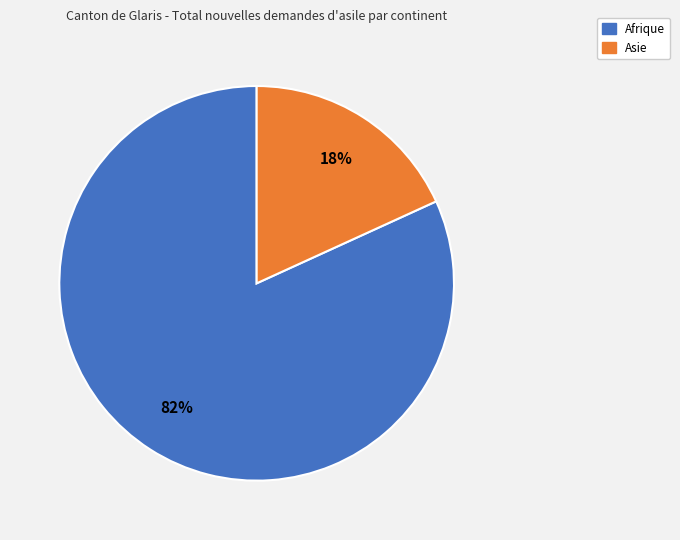

Count the number of slices in the pie.

2